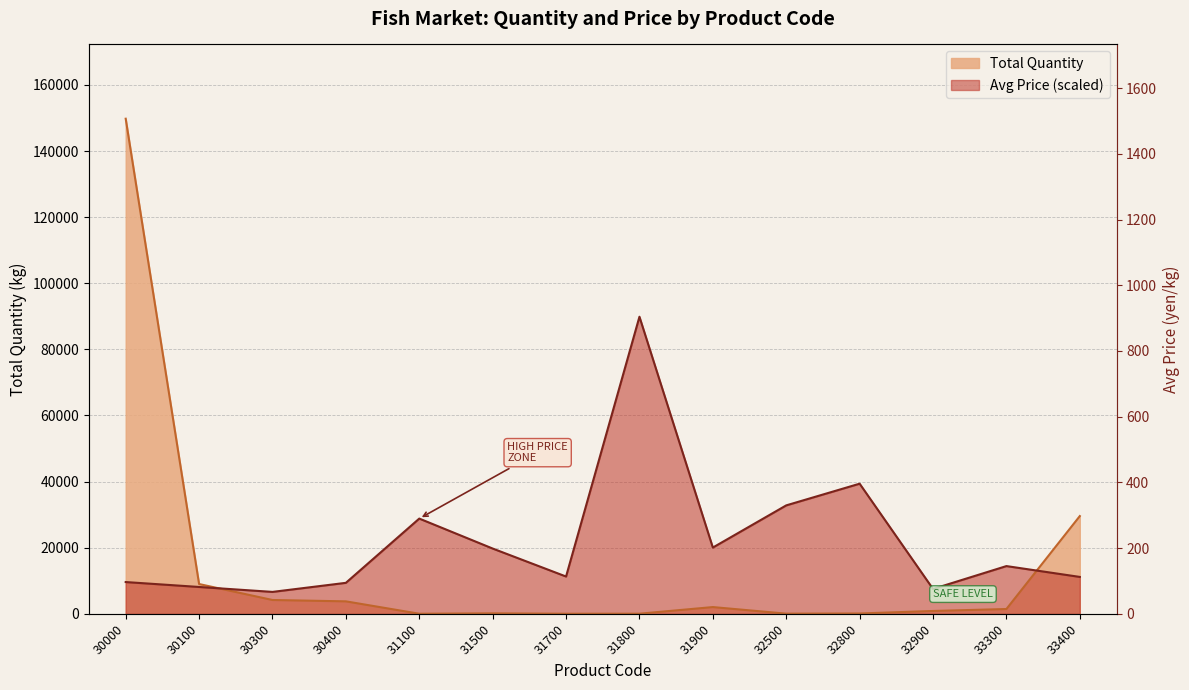

How many lines are shown in the chart?

2